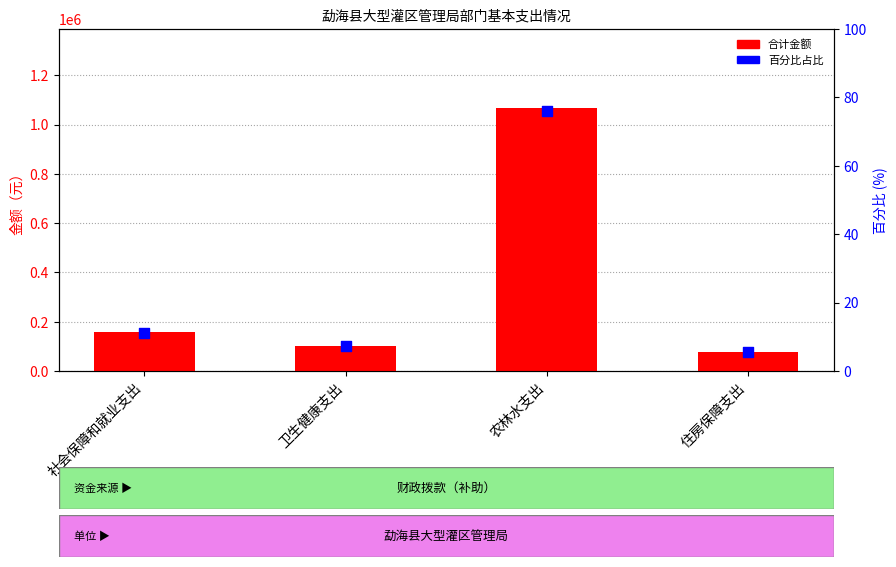

Which series has the largest total across all categories?

合计金额